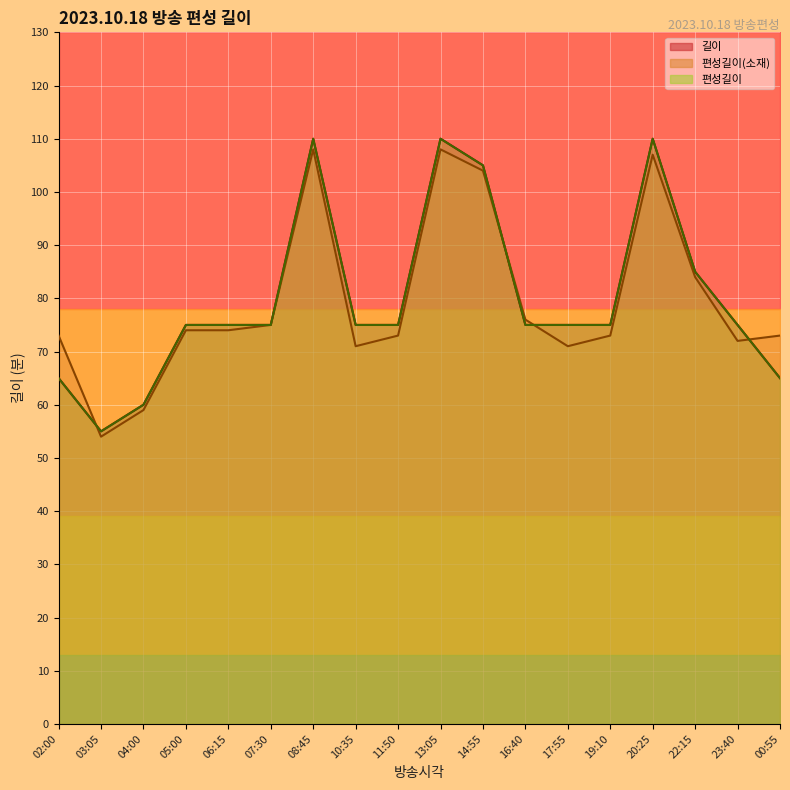

True or false: 편성길이 has a value of 75 at 07:30.

True